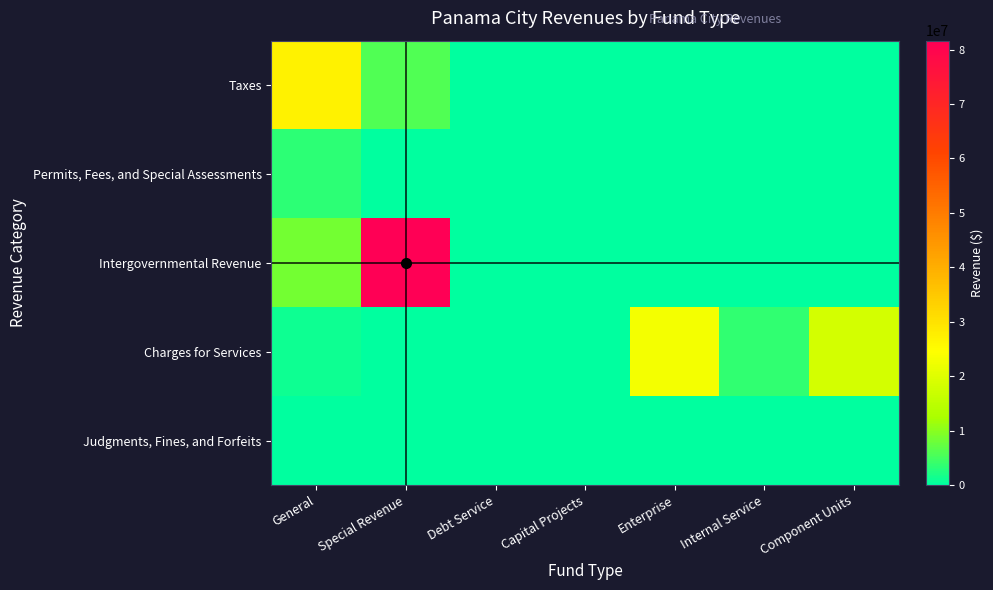

At Internal Service, list the series in order from largest to smallest.

Charges for Services, Taxes, Permits, Fees, and Special Assessments, Intergovernmental Revenue, Judgments, Fines, and Forfeits